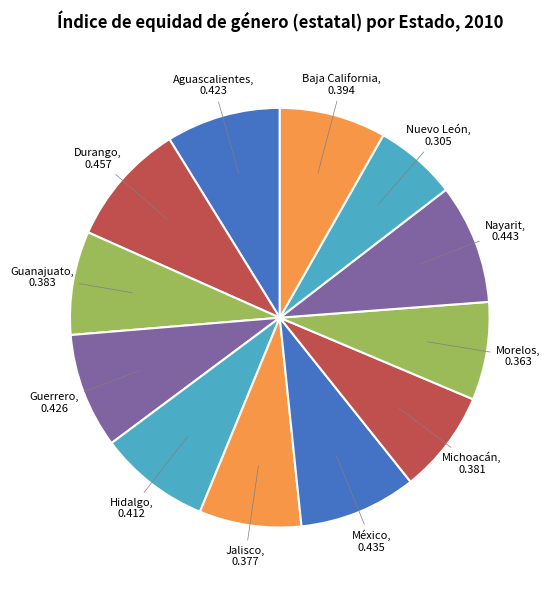

What is the smallest slice in the pie chart?

Nuevo León